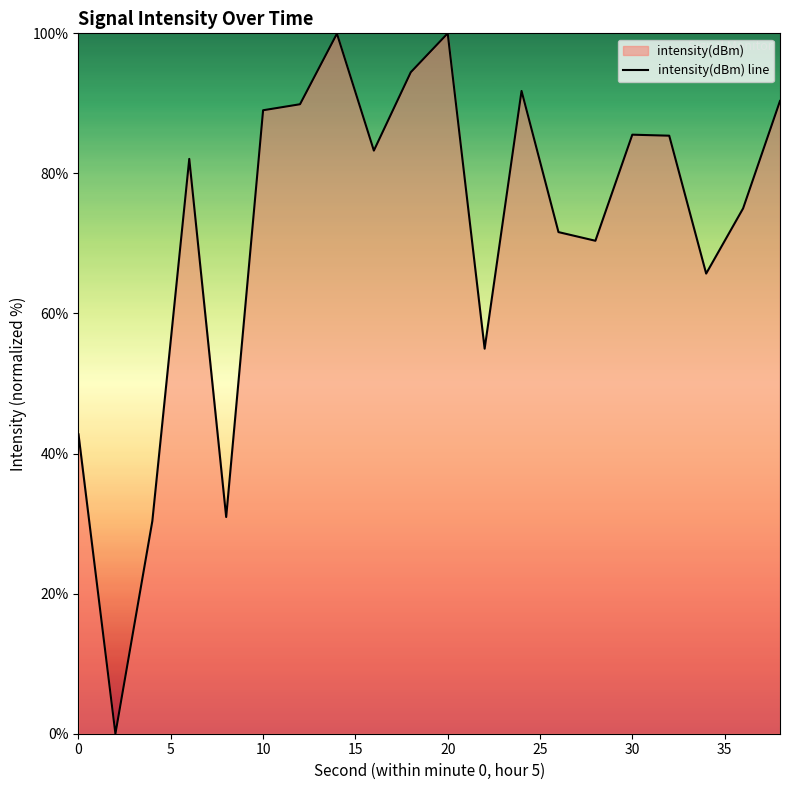

What is the value of the 12th point from the left?

55.0